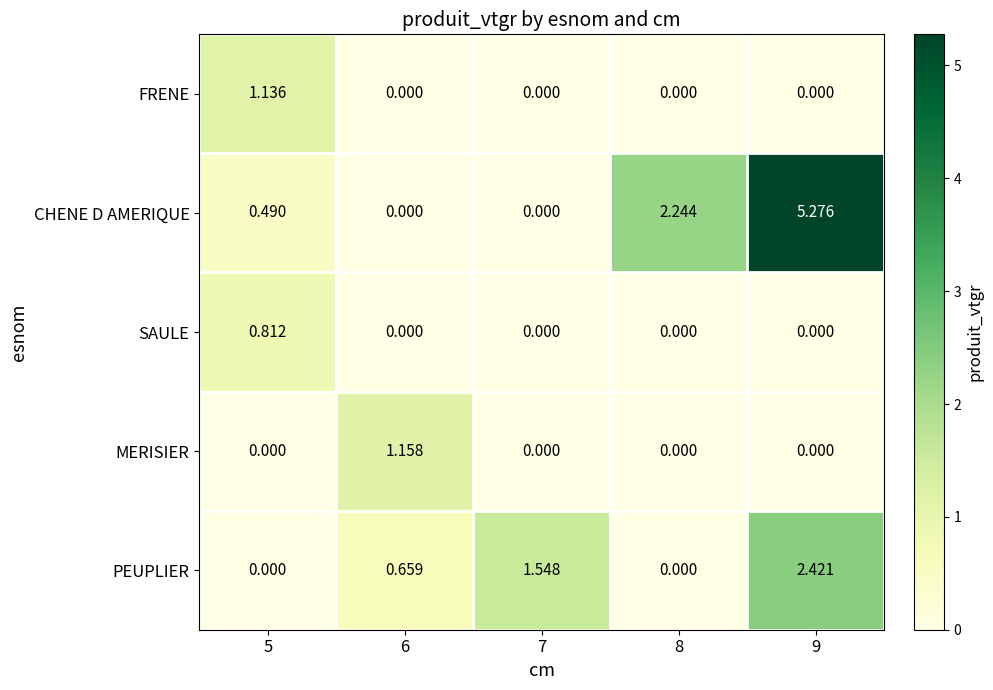

Which series has the largest range (max minus min)?

CHENE D AMERIQUE